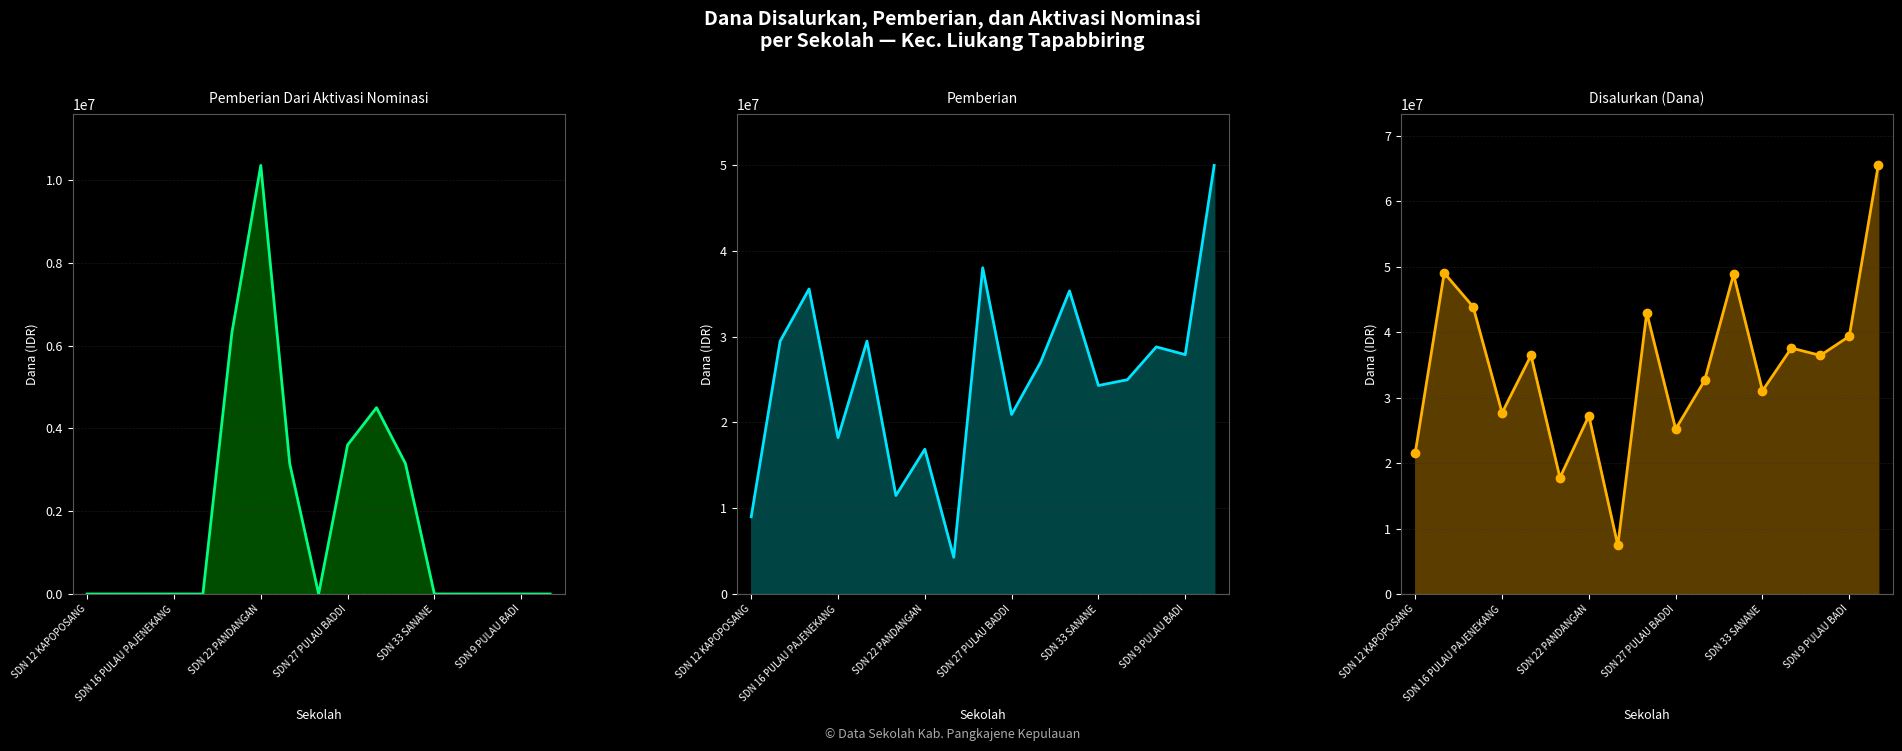

At which label does Pemberian first exceed 27000000?

SDN 16 PULAU PAJENEKANG